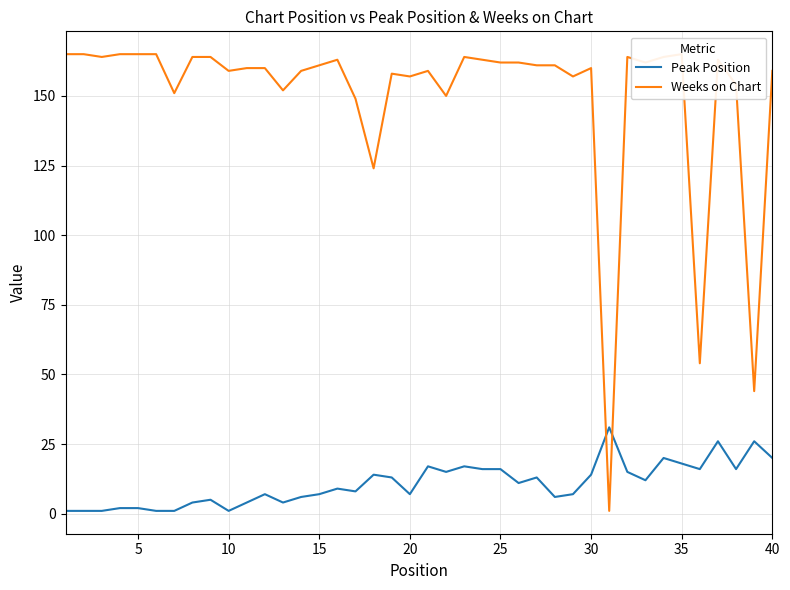

The Weeks on Chart series shows 285 at 40. True or false?

False